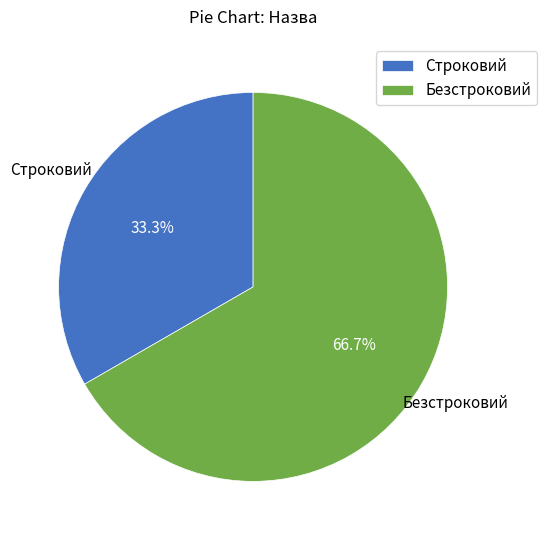

Count the number of slices in the pie.

2